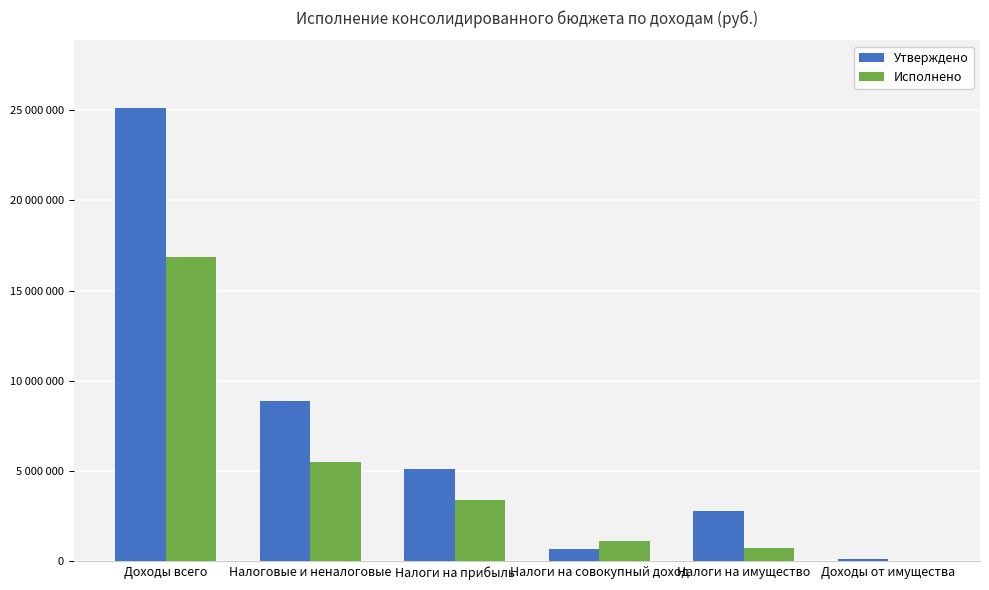

At which category is the sum across all series the highest?

Доходы всего